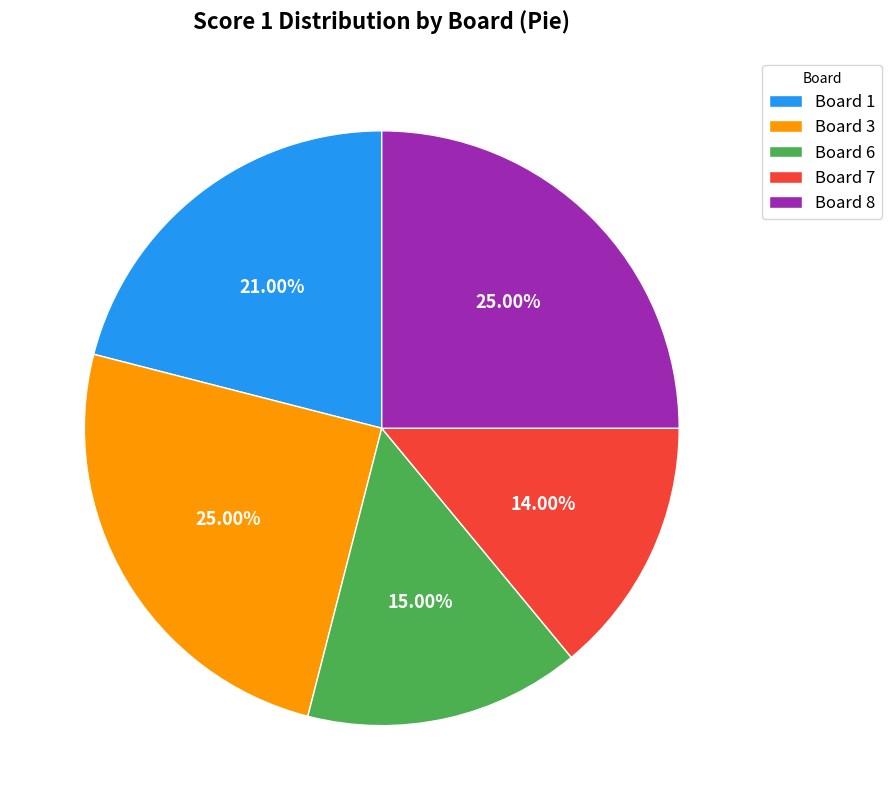

Between Board 6 and Board 1, which is larger?

Board 1